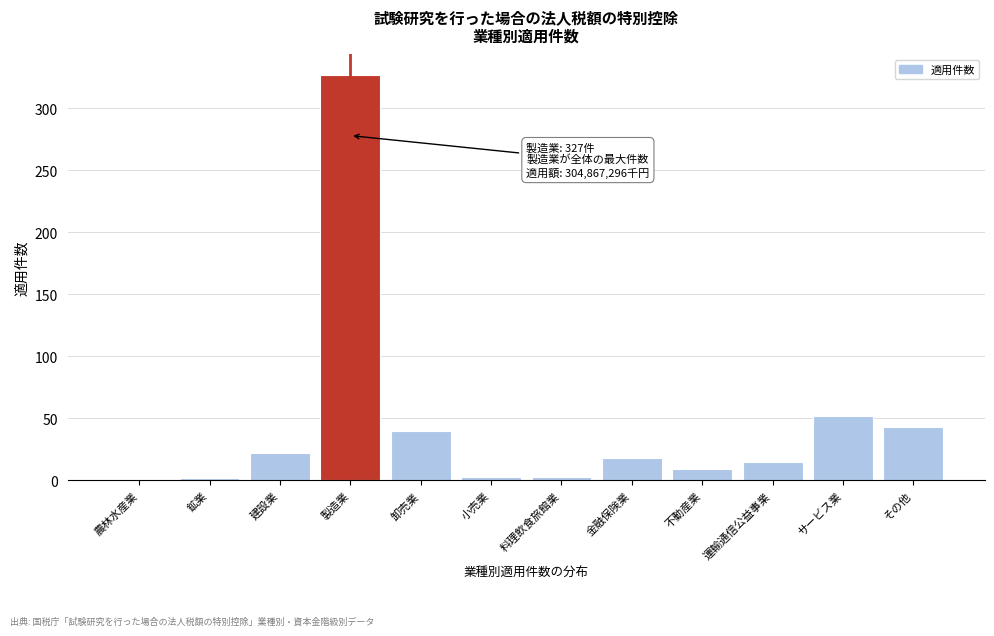

Which has a higher value, 不動産業 or 建設業?

建設業